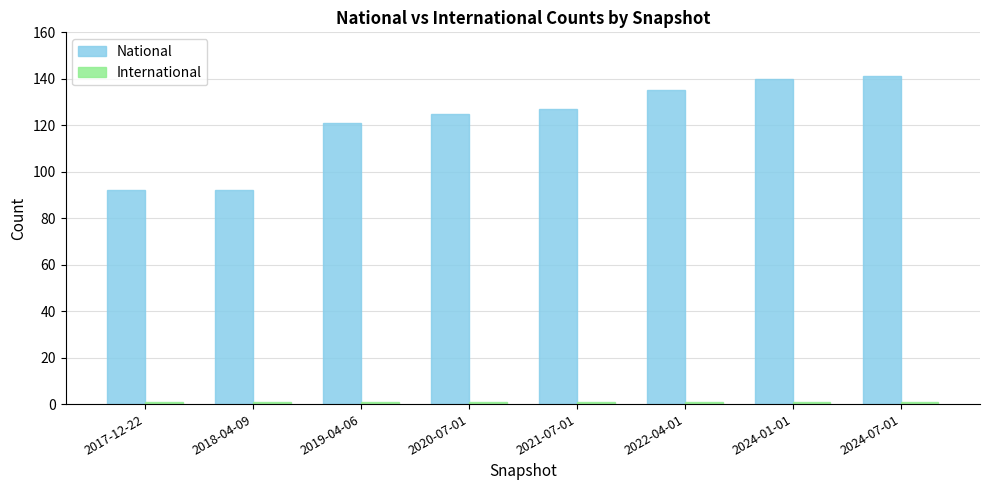

What is the sum of all National values?

973